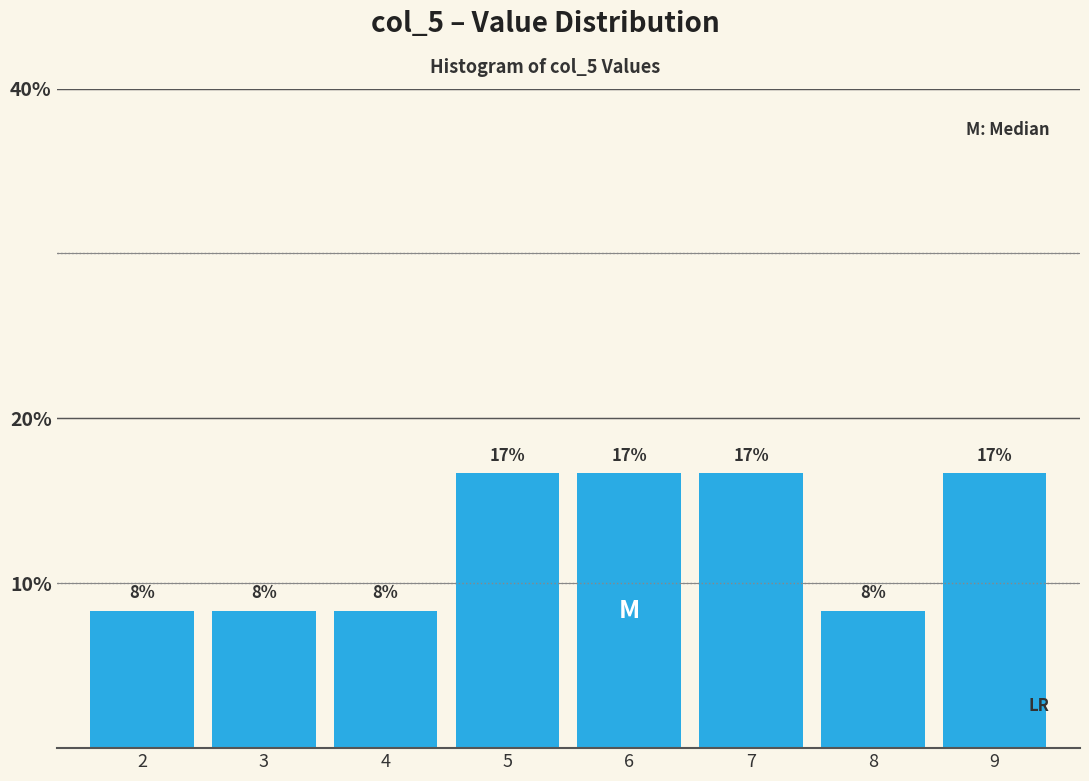

Are the bars horizontal?

No